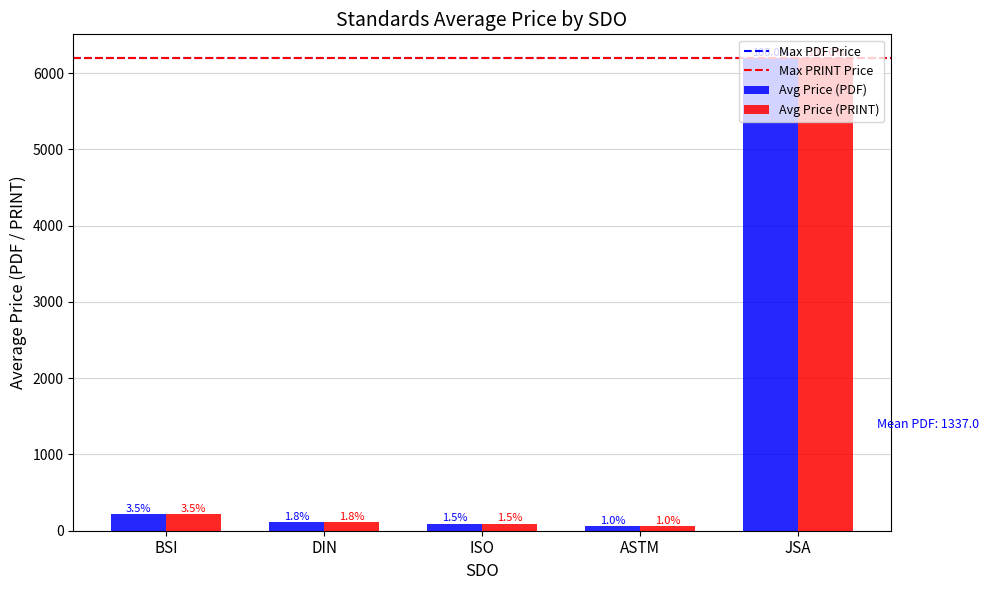

How many bars are there in total?

10